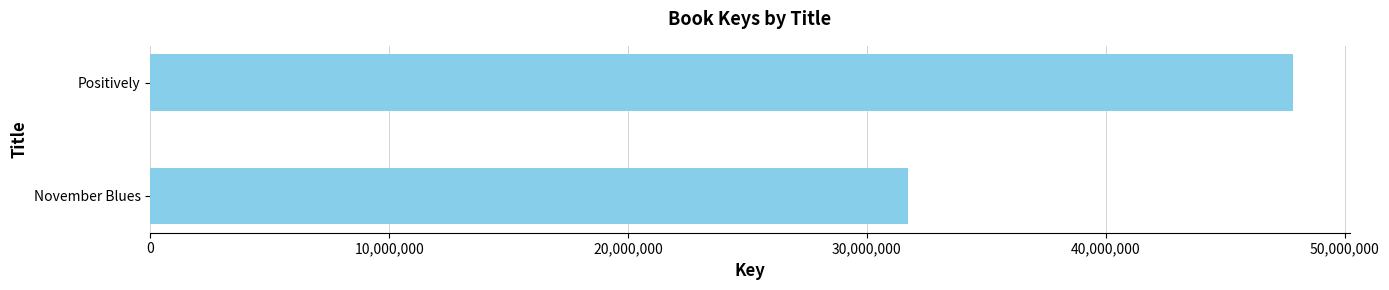

Read the value at Positively.

47819032